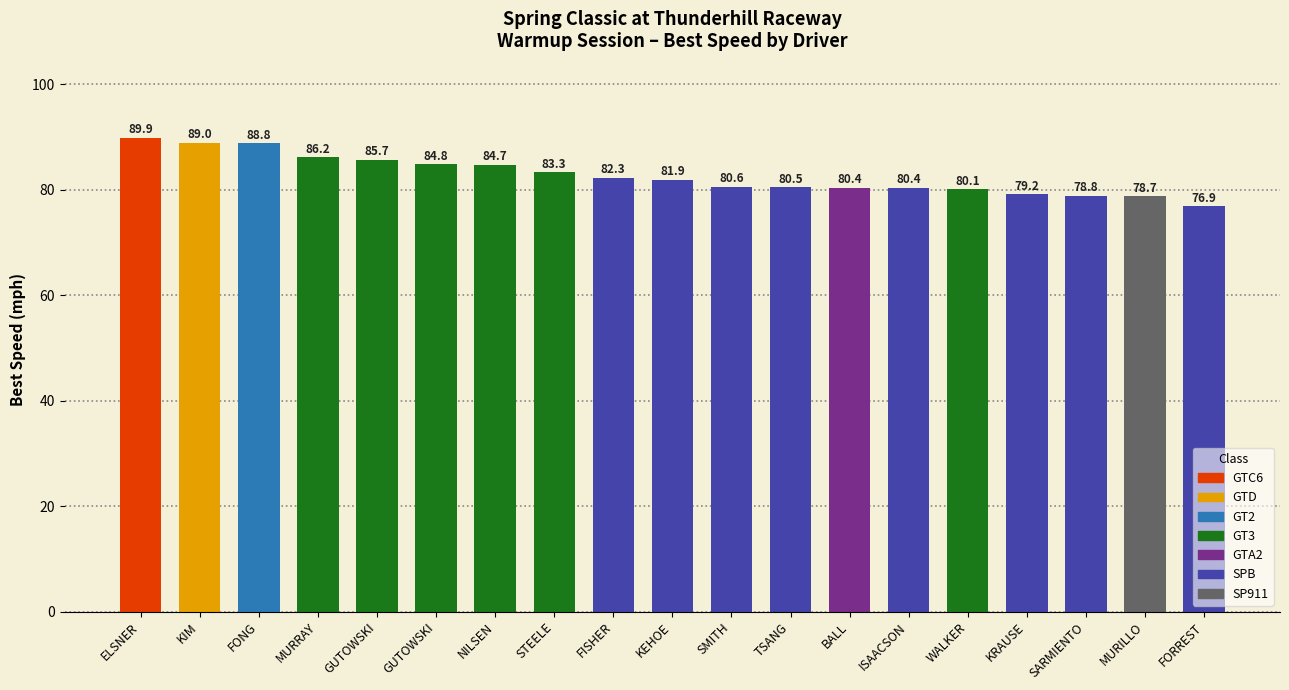

Count the number of values greater than 81.

10